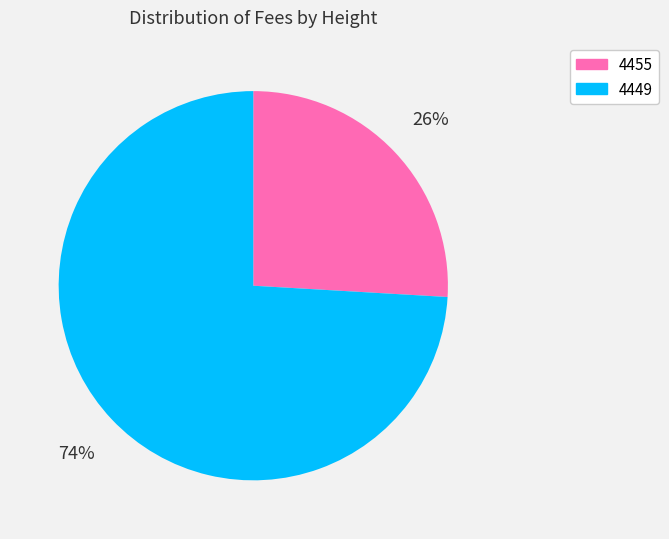

Is it true that 4449 is 80% of the pie?

False